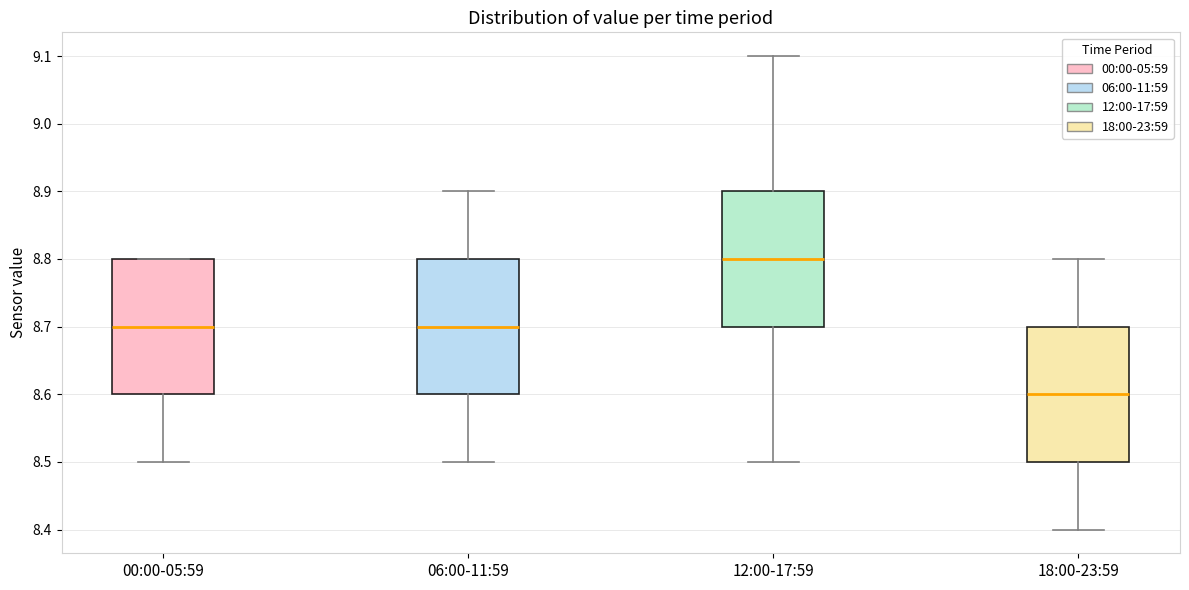

Reading left to right, transcribe this box plot: for each box, give where its median line is, the range the box spans, and where its two whiskers end, as read against the y-axis. The values are not printed on the chart, so give them approximately, as read against the axis.

00:00-05:59: median 8.7, box 8.6 to 8.8, whiskers 8.5 to 8.8
06:00-11:59: median 8.7, box 8.6 to 8.8, whiskers 8.5 to 8.9
12:00-17:59: median 8.8, box 8.7 to 8.9, whiskers 8.5 to 9.1
18:00-23:59: median 8.6, box 8.5 to 8.7, whiskers 8.4 to 8.8